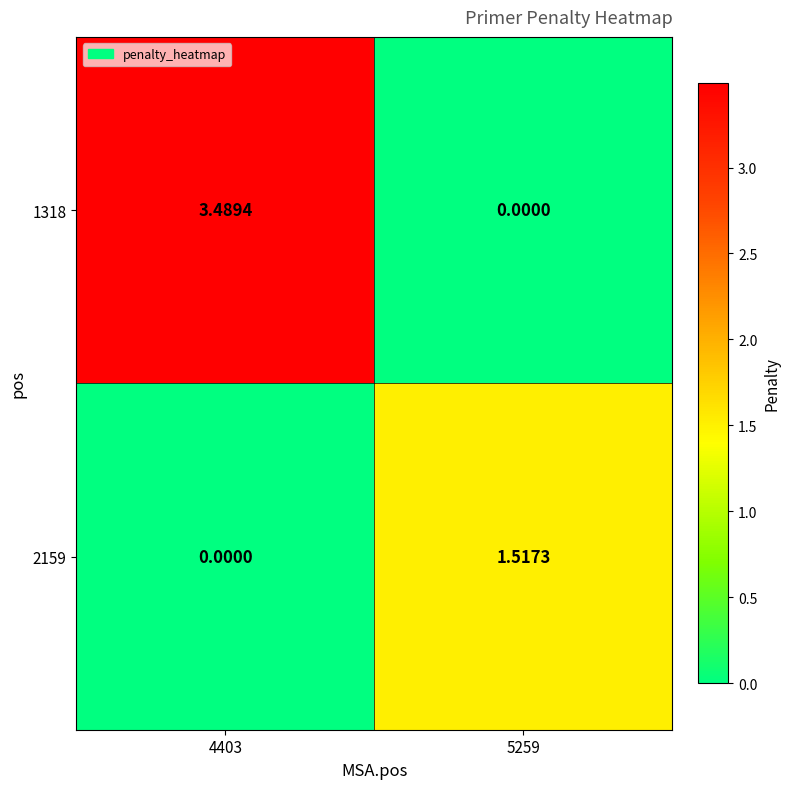

Is the value of 1318 at 4403 greater than the value of 2159 at 5259?

Yes